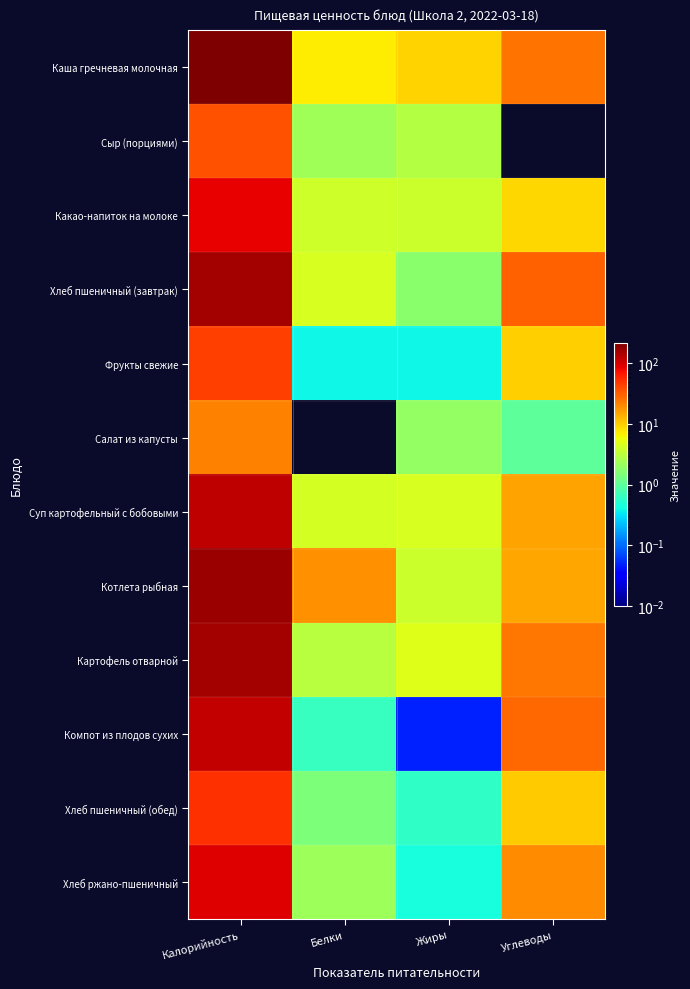

What is the total value across all series at Белки?

48.7